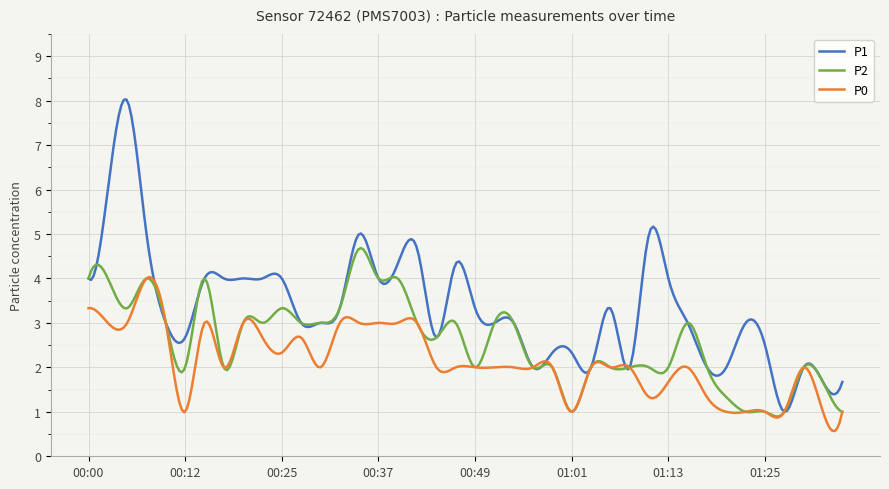

What is the lowest value of the P2 series?

0.9